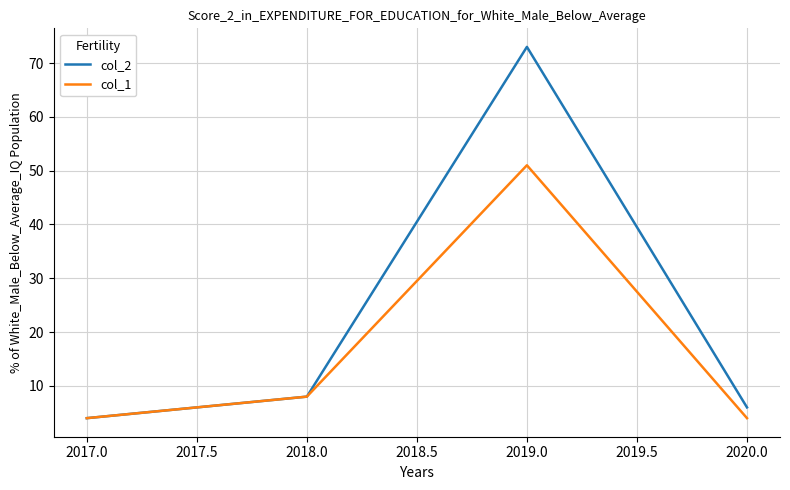

The value of col_1 at 2019.0 is 51. True or false?

True